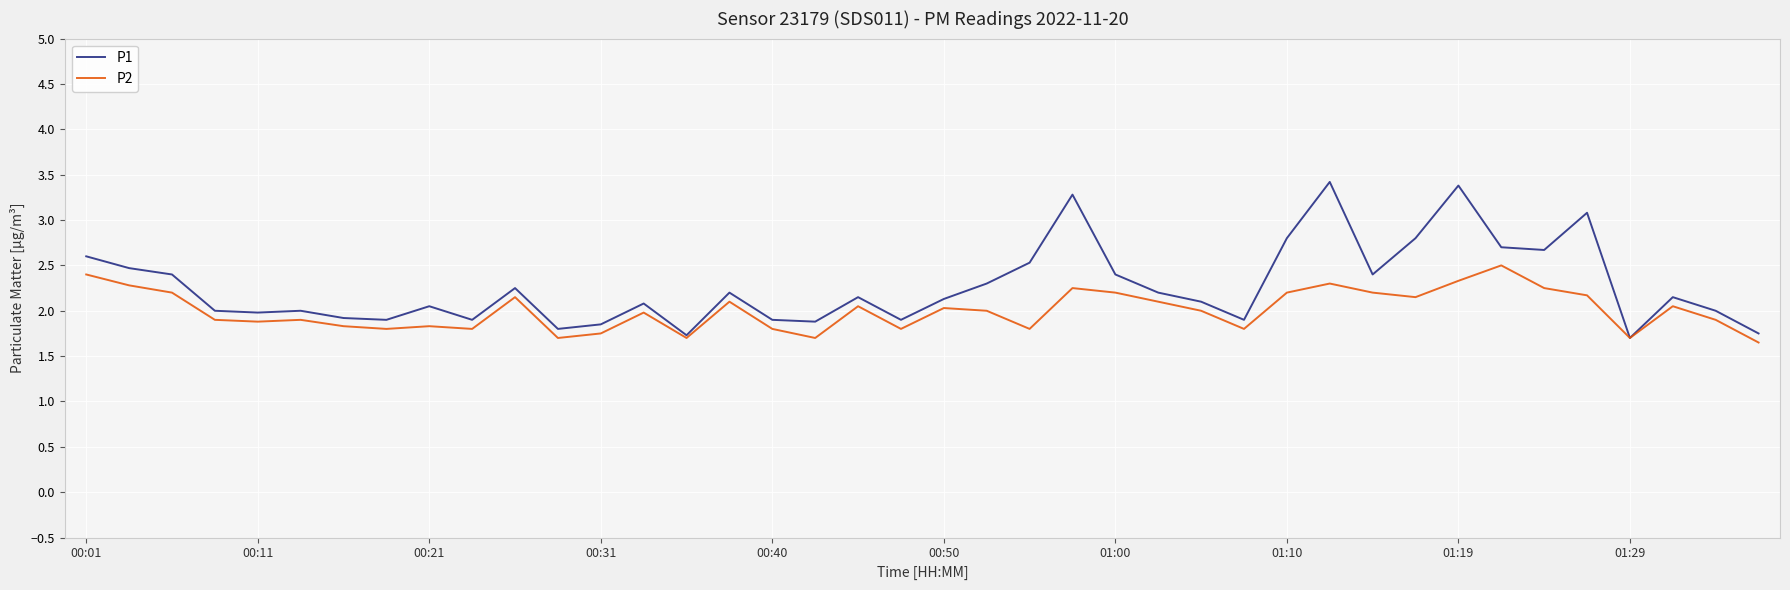

Which series has the widest spread of values?

P1